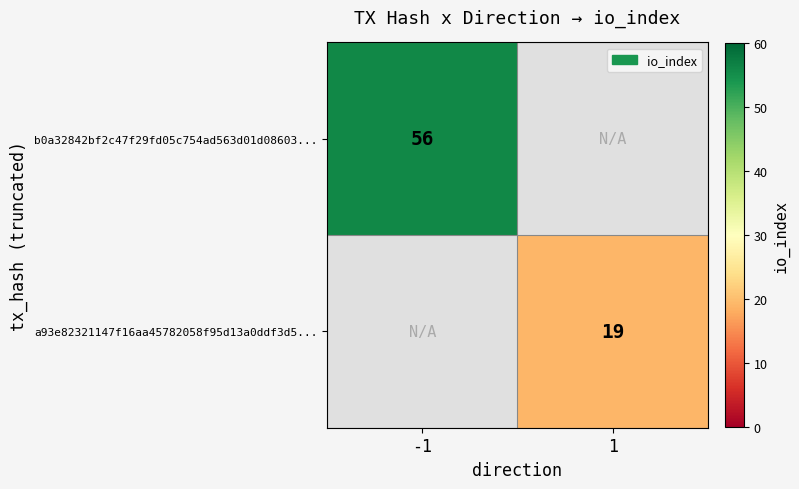

Is it true that a93e82321147f16aa45782058f95d13a0ddf3d5... equals 13 at 1?

False